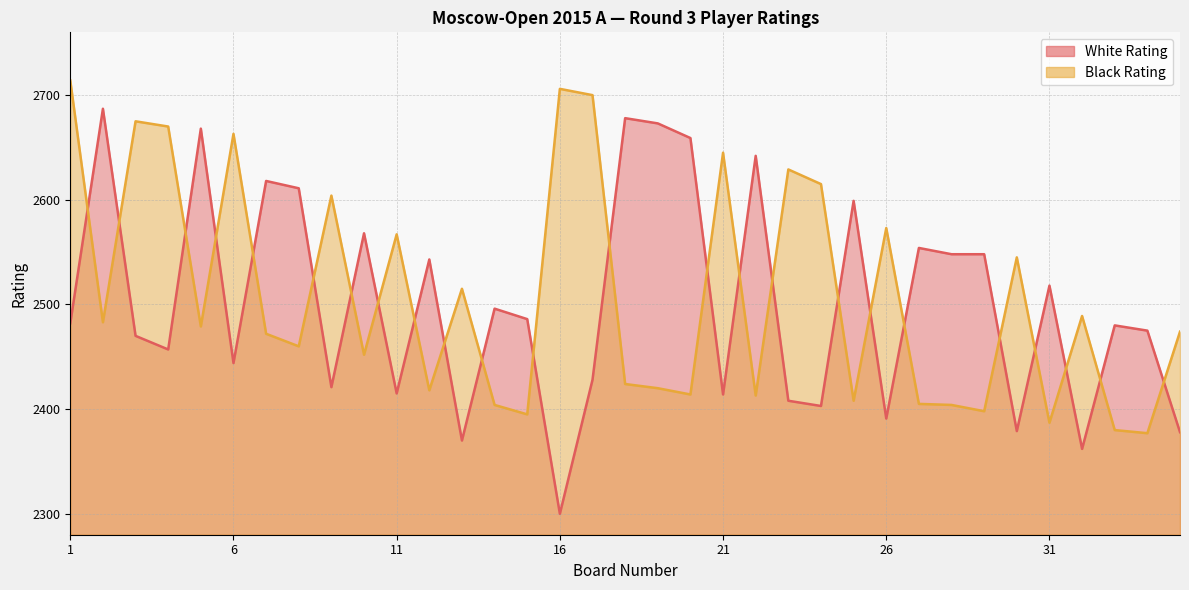

What is the minimum value shown in the chart?

2300